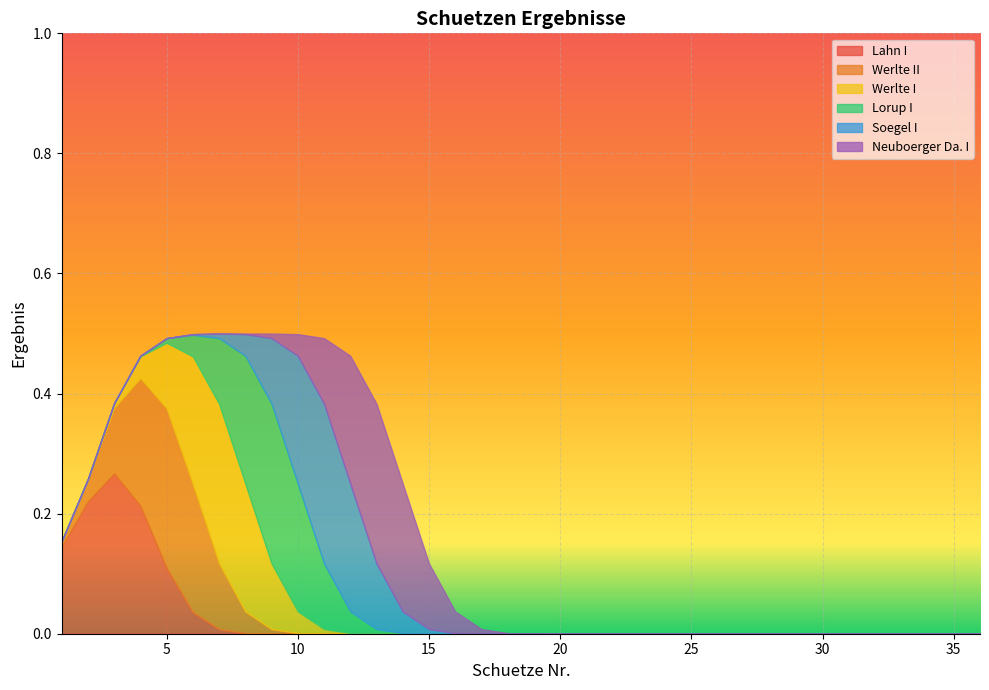

Rank the series by their maximum value, from lowest to highest.

Lahn I, Werlte II, Werlte I, Lorup I, Soegel I, Neuboerger Da. I